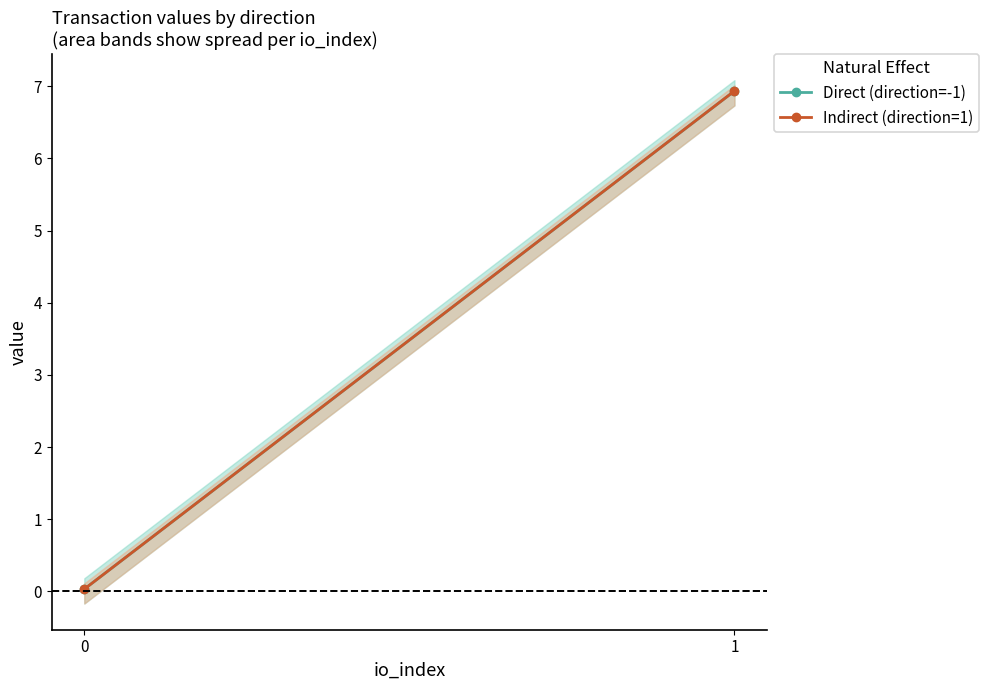

What is the maximum value shown in the chart?

6.9